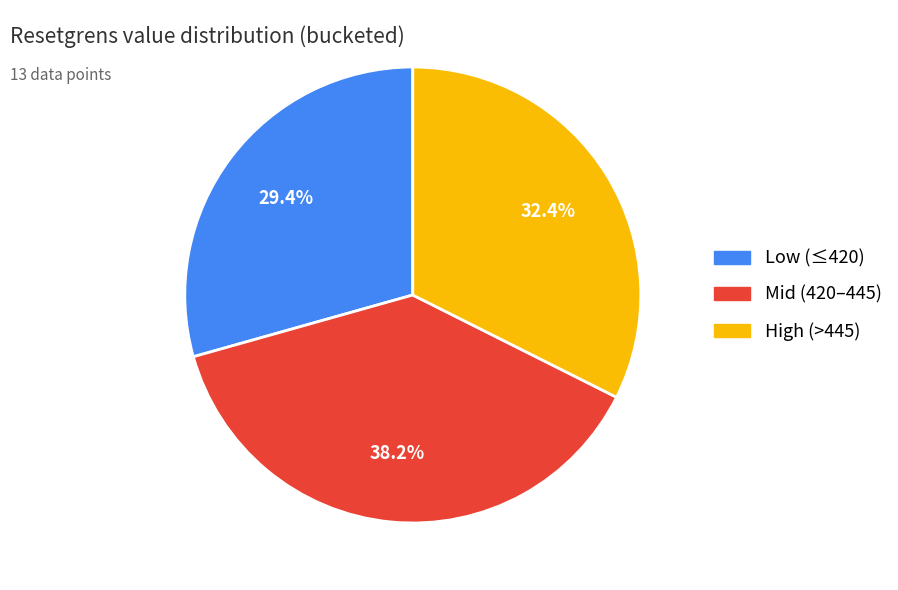

How many segments does this pie chart have?

3